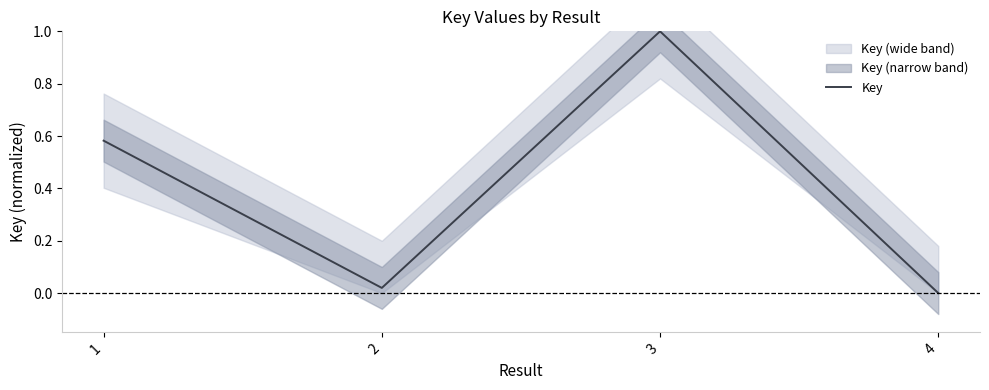

How many lines are shown in the chart?

1